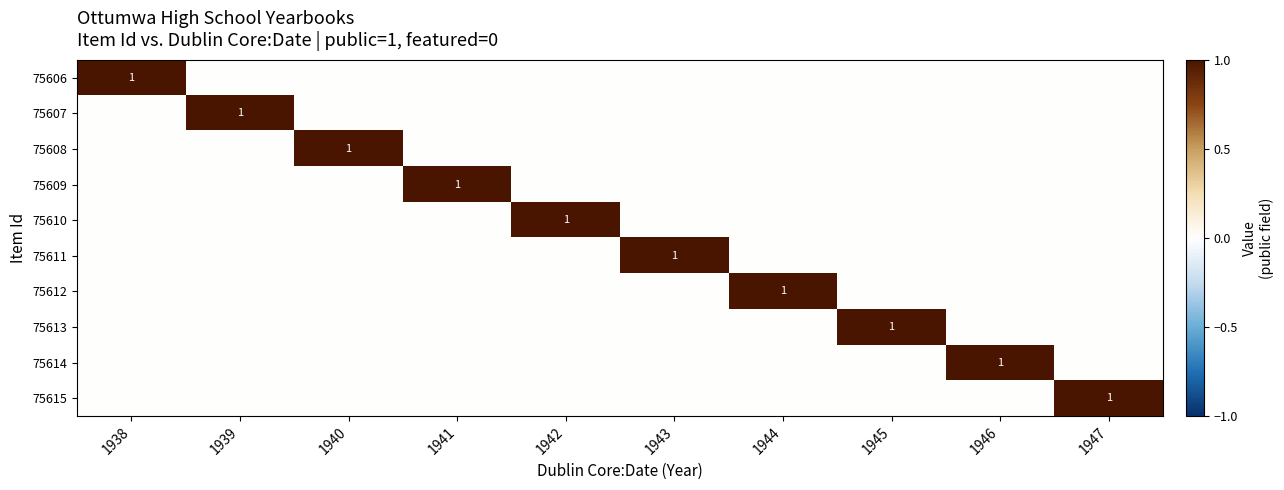

Count the number of data series in this chart.

10